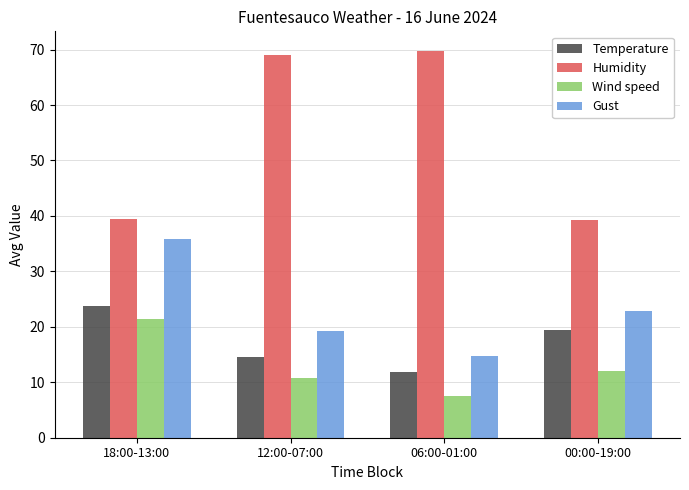

Which category has the highest value in the Temperature series?

18:00-13:00